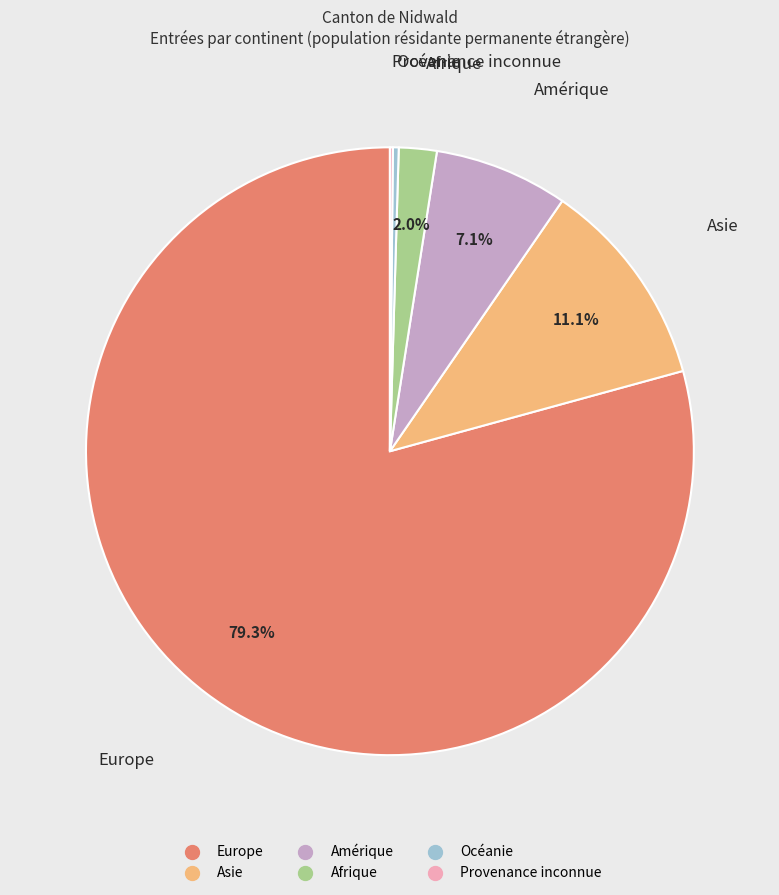

To the nearest percent, what is the average slice percentage?

17%